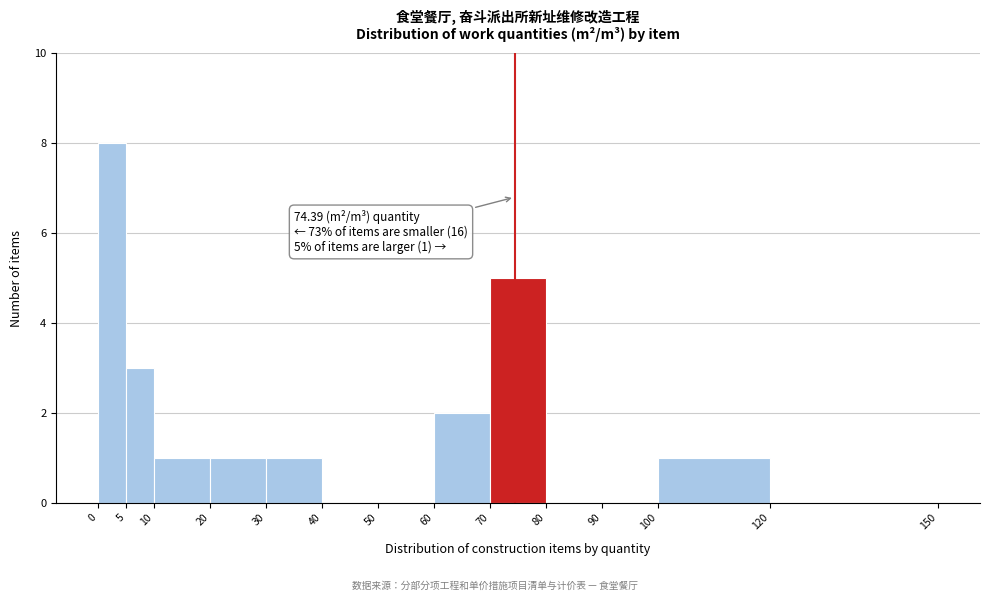

Which range on the x-axis has the tallest bar?

0 to 5